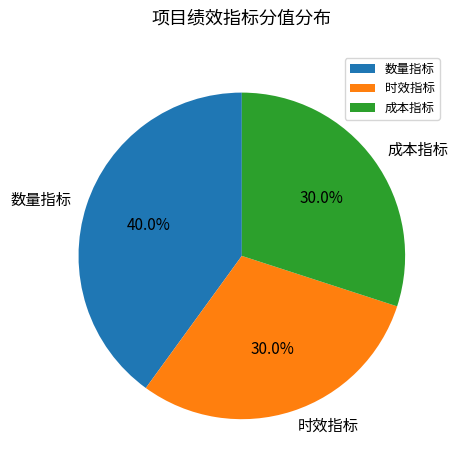

Approximately how many times larger is the value at 时效指标 compared to 数量指标?

0.8